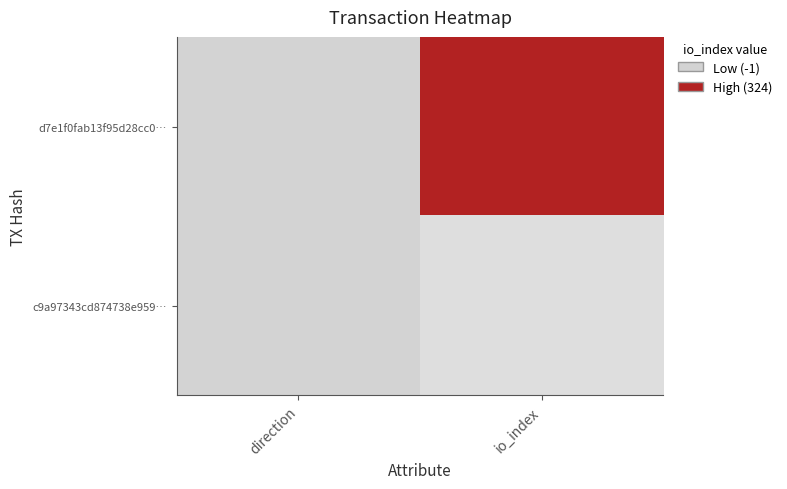

Which series has the largest total across all categories?

d7e1f0fab13f95d28cc0…